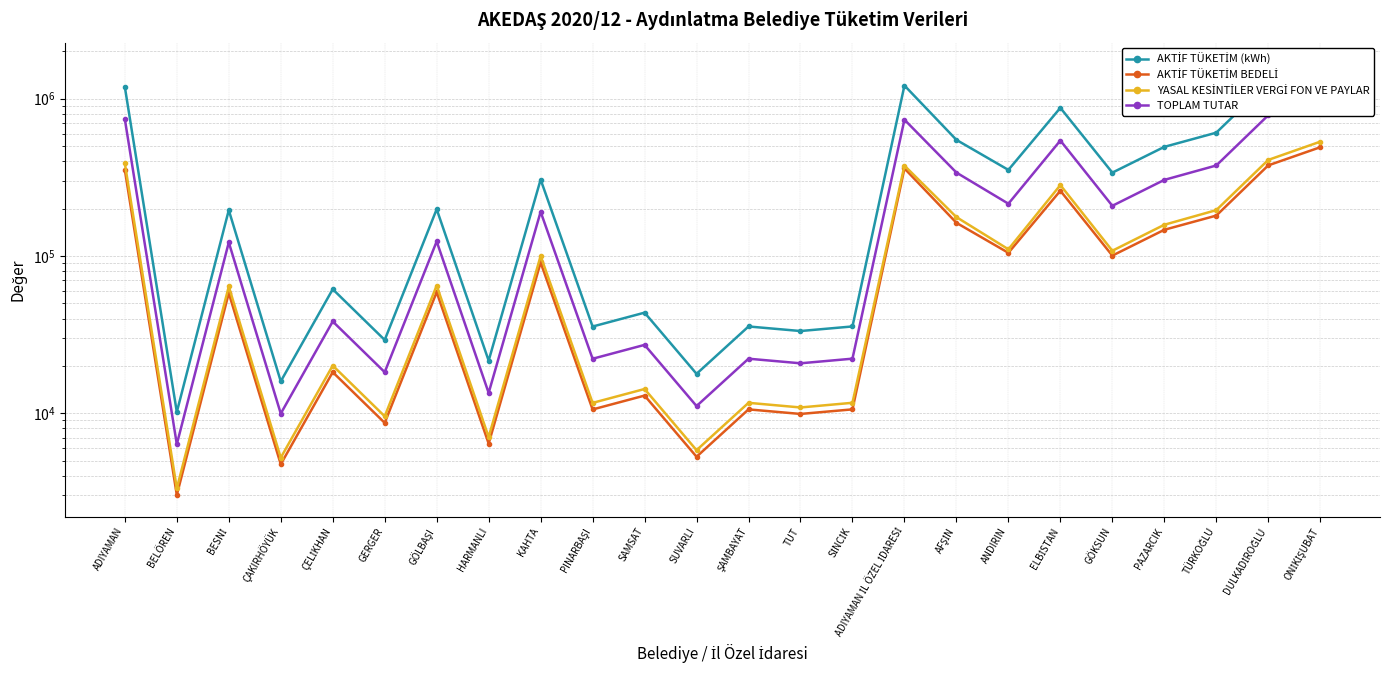

What is the value of the YASAL KESİNTİLER VERGİ FON VE PAYLAR point at the 24th from the left?

533051.8